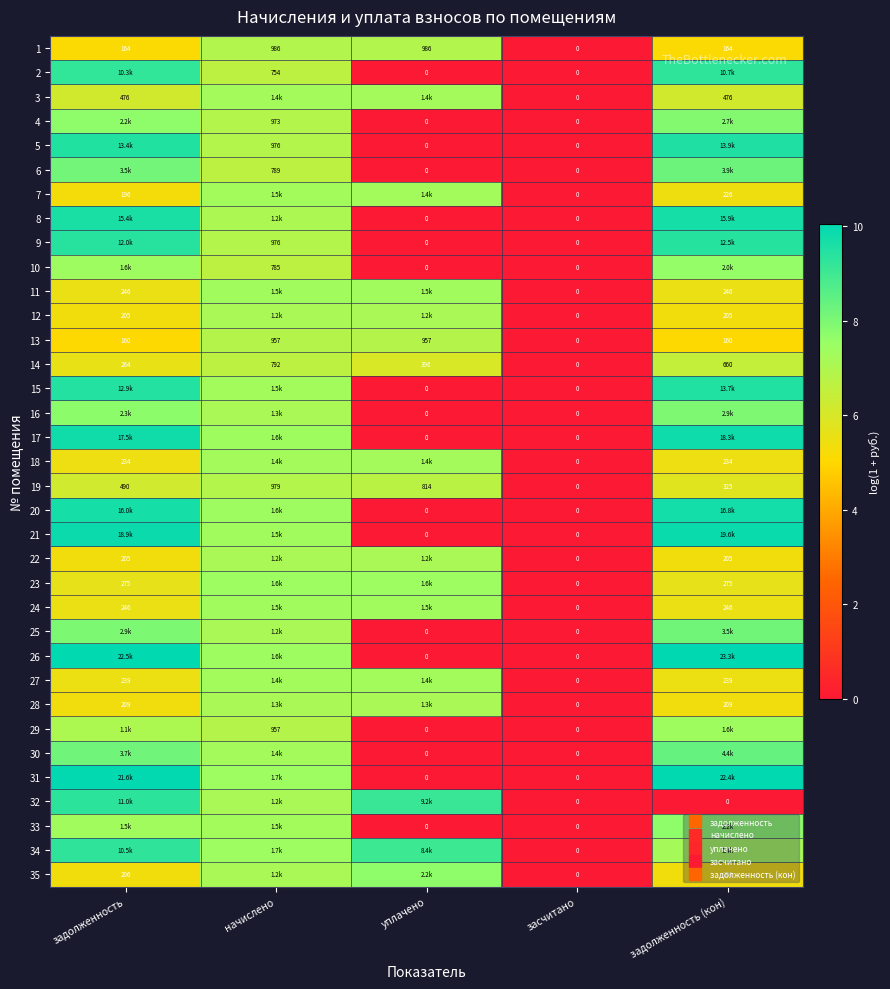

Which has a higher value, задолженность or засчитано?

задолженность